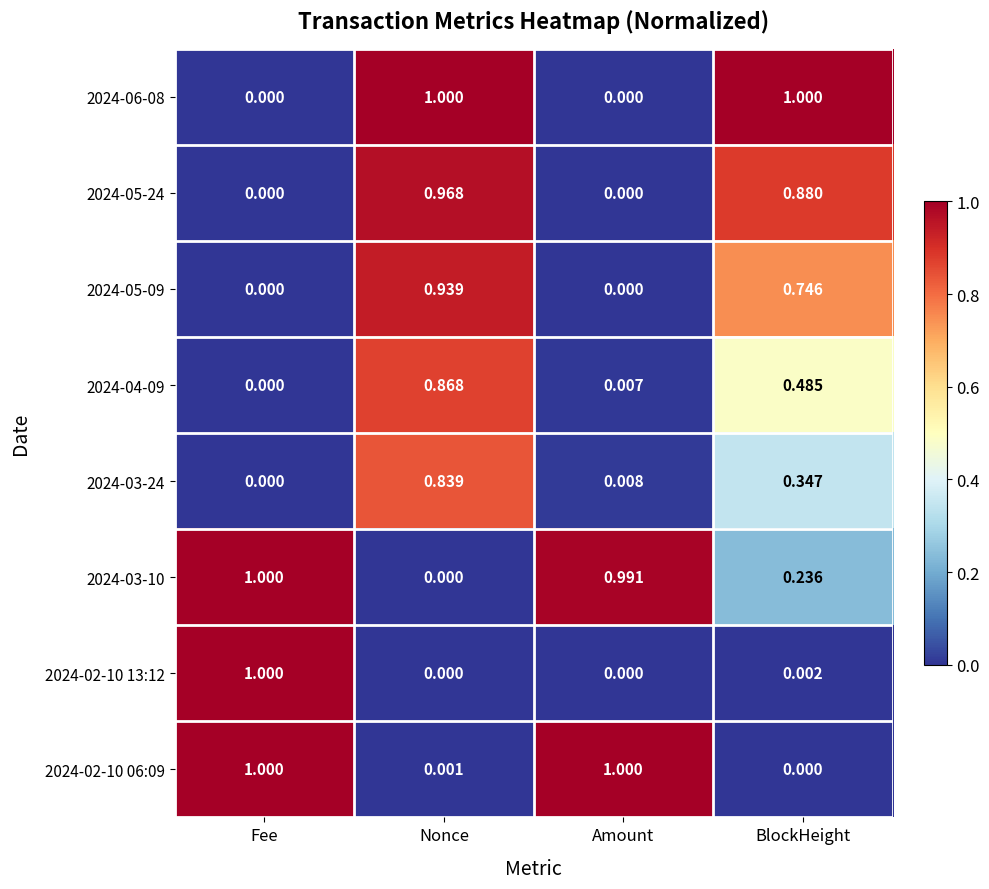

At which category is the sum across all series the highest?

Nonce